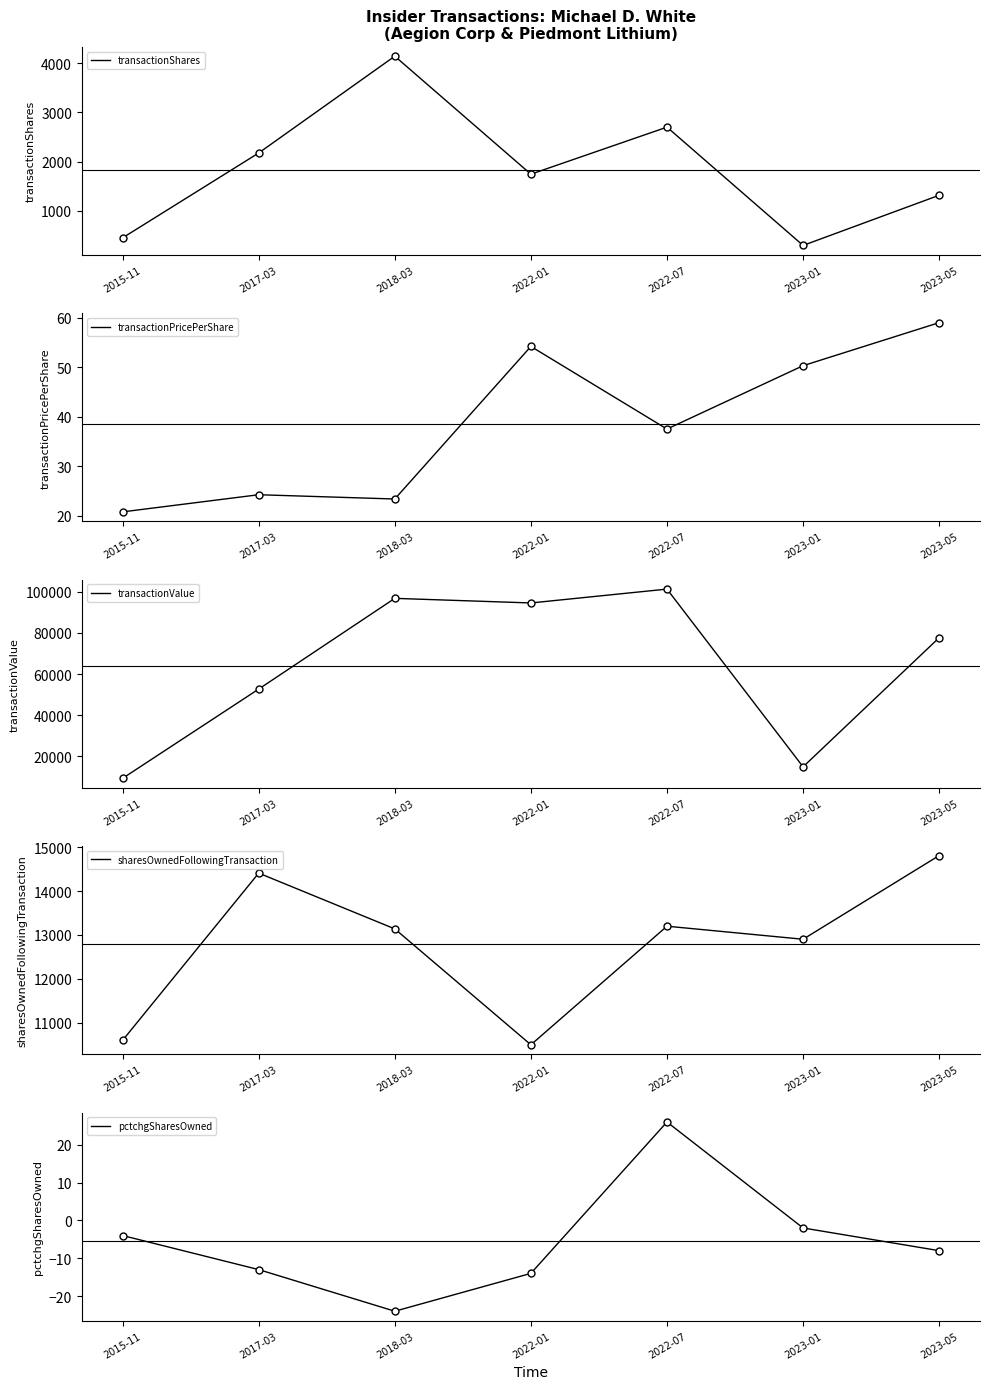

Reading left to right, what are all the values shown in this chart?

transactionShares: 451.0	2175.0	4141.0	1744.0	2700.0	297.0	1316.0
transactionPricePerShare: 20.8	24.2	23.4	54.2	37.5	50.3	59.0
transactionValue: 9363.0	52687.0	96726.0	94491.0	101221.0	14936.0	77626.0
sharesOwnedFollowingTransaction: 10601.0	14409.0	13139.0	10500.0	13200.0	12903.0	14809.0
pctchgSharesOwned: -4.0	-13.0	-24.0	-14.0	26.0	-2.0	-8.0